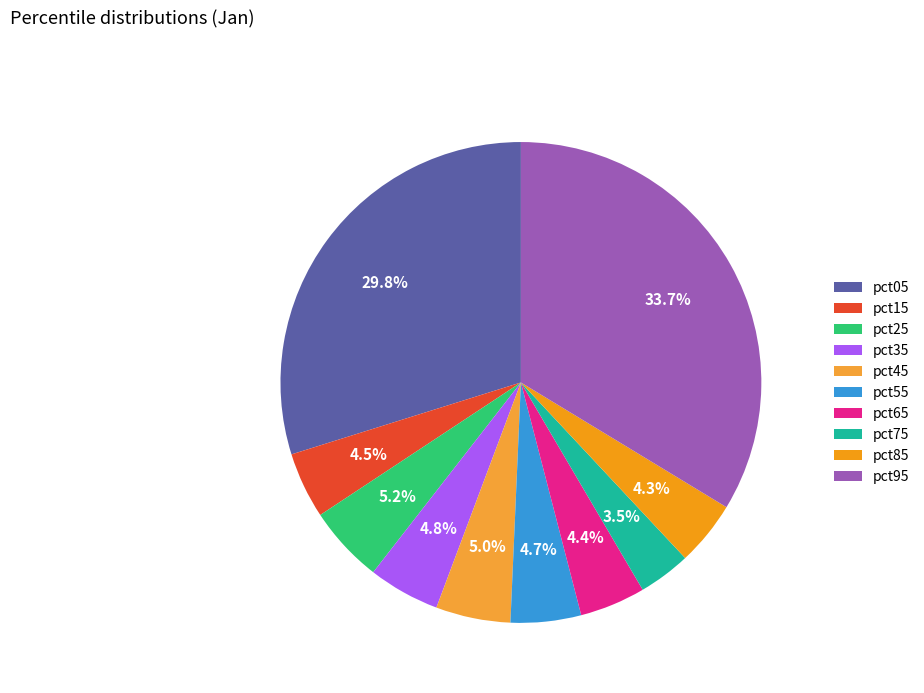

Count the number of slices in the pie.

10